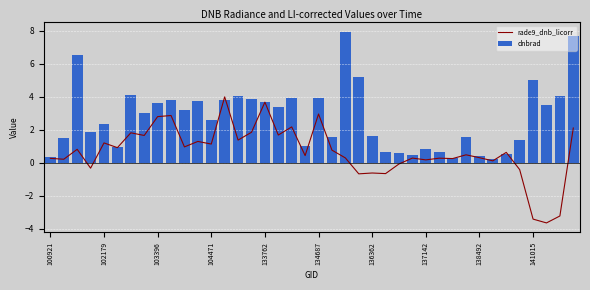

At which category is the sum across all series the highest?

39